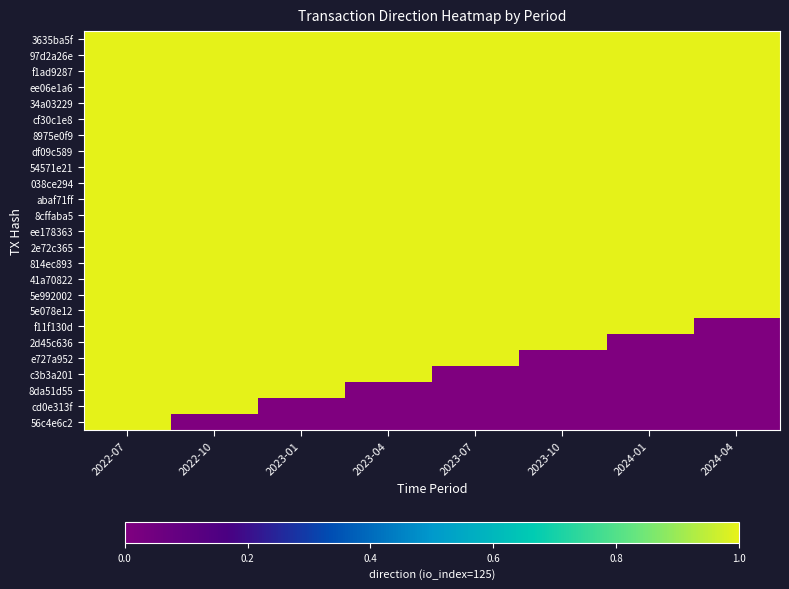

Reading left to right, extract all data points from this chart.

3635ba5f: 2022-07=1	2022-10=1	2023-01=1	2023-04=1	2023-07=1	2023-10=1	2024-01=1	2024-04=1
97d2a26e: 2022-07=1	2022-10=1	2023-01=1	2023-04=1	2023-07=1	2023-10=1	2024-01=1	2024-04=1
f1ad9287: 2022-07=1	2022-10=1	2023-01=1	2023-04=1	2023-07=1	2023-10=1	2024-01=1	2024-04=1
ee06e1a6: 2022-07=1	2022-10=1	2023-01=1	2023-04=1	2023-07=1	2023-10=1	2024-01=1	2024-04=1
34a03229: 2022-07=1	2022-10=1	2023-01=1	2023-04=1	2023-07=1	2023-10=1	2024-01=1	2024-04=1
cf30c1e8: 2022-07=1	2022-10=1	2023-01=1	2023-04=1	2023-07=1	2023-10=1	2024-01=1	2024-04=1
8975e0f9: 2022-07=1	2022-10=1	2023-01=1	2023-04=1	2023-07=1	2023-10=1	2024-01=1	2024-04=1
df09c589: 2022-07=1	2022-10=1	2023-01=1	2023-04=1	2023-07=1	2023-10=1	2024-01=1	2024-04=1
54571e21: 2022-07=1	2022-10=1	2023-01=1	2023-04=1	2023-07=1	2023-10=1	2024-01=1	2024-04=1
038ce294: 2022-07=1	2022-10=1	2023-01=1	2023-04=1	2023-07=1	2023-10=1	2024-01=1	2024-04=1
abaf71ff: 2022-07=1	2022-10=1	2023-01=1	2023-04=1	2023-07=1	2023-10=1	2024-01=1	2024-04=1
8cffaba5: 2022-07=1	2022-10=1	2023-01=1	2023-04=1	2023-07=1	2023-10=1	2024-01=1	2024-04=1
ee178363: 2022-07=1	2022-10=1	2023-01=1	2023-04=1	2023-07=1	2023-10=1	2024-01=1	2024-04=1
2e72c365: 2022-07=1	2022-10=1	2023-01=1	2023-04=1	2023-07=1	2023-10=1	2024-01=1	2024-04=1
814ec893: 2022-07=1	2022-10=1	2023-01=1	2023-04=1	2023-07=1	2023-10=1	2024-01=1	2024-04=1
41a70822: 2022-07=1	2022-10=1	2023-01=1	2023-04=1	2023-07=1	2023-10=1	2024-01=1	2024-04=1
5e992002: 2022-07=1	2022-10=1	2023-01=1	2023-04=1	2023-07=1	2023-10=1	2024-01=1	2024-04=1
5e078e12: 2022-07=1	2022-10=1	2023-01=1	2023-04=1	2023-07=1	2023-10=1	2024-01=1	2024-04=1
f11f130d: 2022-07=1	2022-10=1	2023-01=1	2023-04=1	2023-07=1	2023-10=1	2024-01=1	2024-04=0
2d45c636: 2022-07=1	2022-10=1	2023-01=1	2023-04=1	2023-07=1	2023-10=1	2024-01=0	2024-04=0
e727a952: 2022-07=1	2022-10=1	2023-01=1	2023-04=1	2023-07=1	2023-10=0	2024-01=0	2024-04=0
c3b3a201: 2022-07=1	2022-10=1	2023-01=1	2023-04=1	2023-07=0	2023-10=0	2024-01=0	2024-04=0
8da51d55: 2022-07=1	2022-10=1	2023-01=1	2023-04=0	2023-07=0	2023-10=0	2024-01=0	2024-04=0
cd0e313f: 2022-07=1	2022-10=1	2023-01=0	2023-04=0	2023-07=0	2023-10=0	2024-01=0	2024-04=0
56c4e6c2: 2022-07=1	2022-10=0	2023-01=0	2023-04=0	2023-07=0	2023-10=0	2024-01=0	2024-04=0